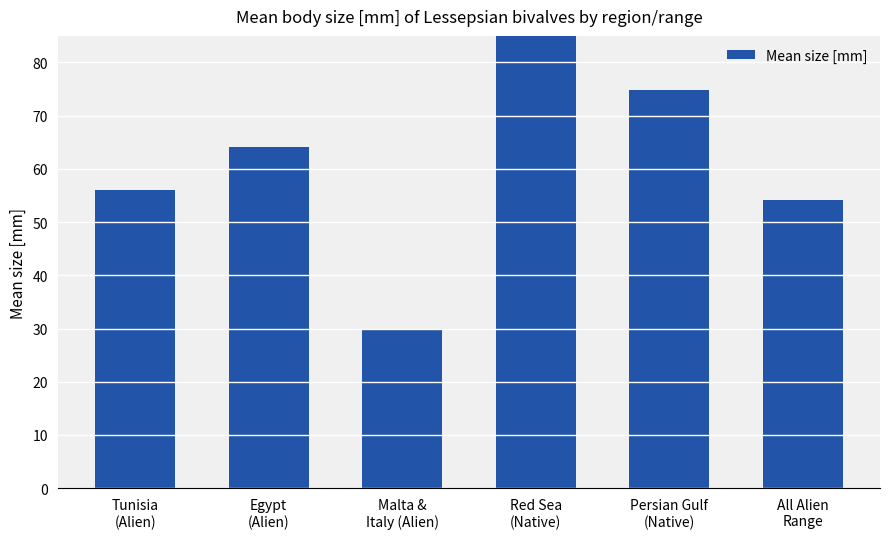

Does the chart contain any negative values?

No